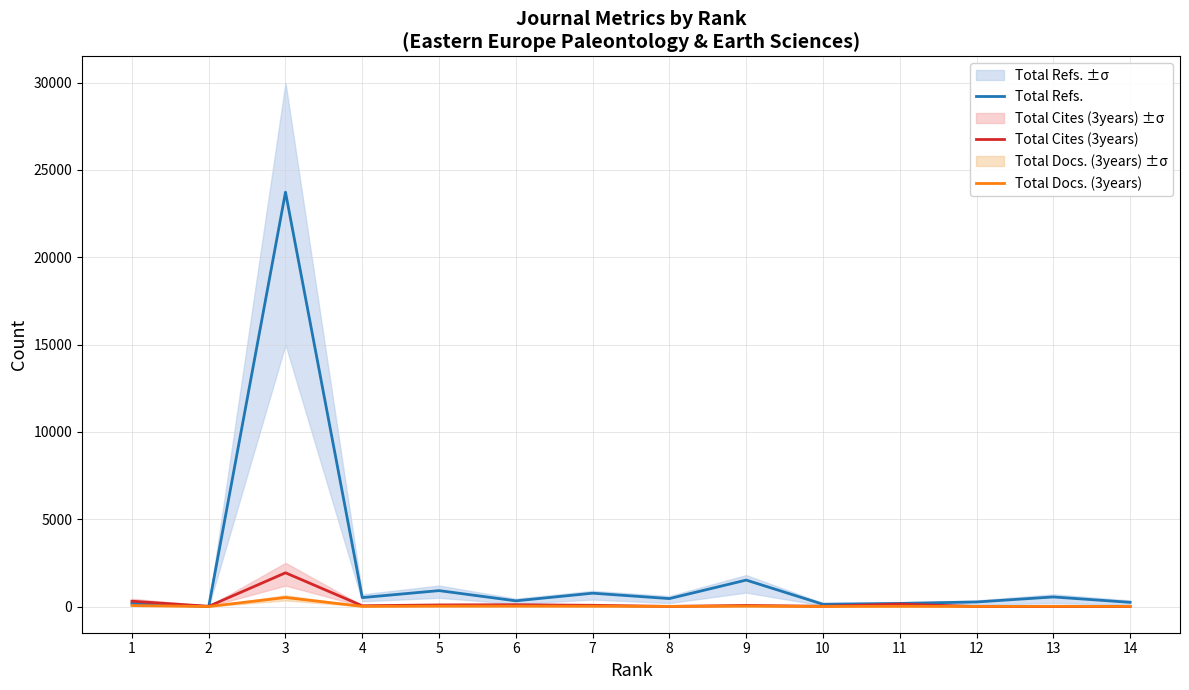

How many values in the Total Docs. (3years) series are below 11?

6